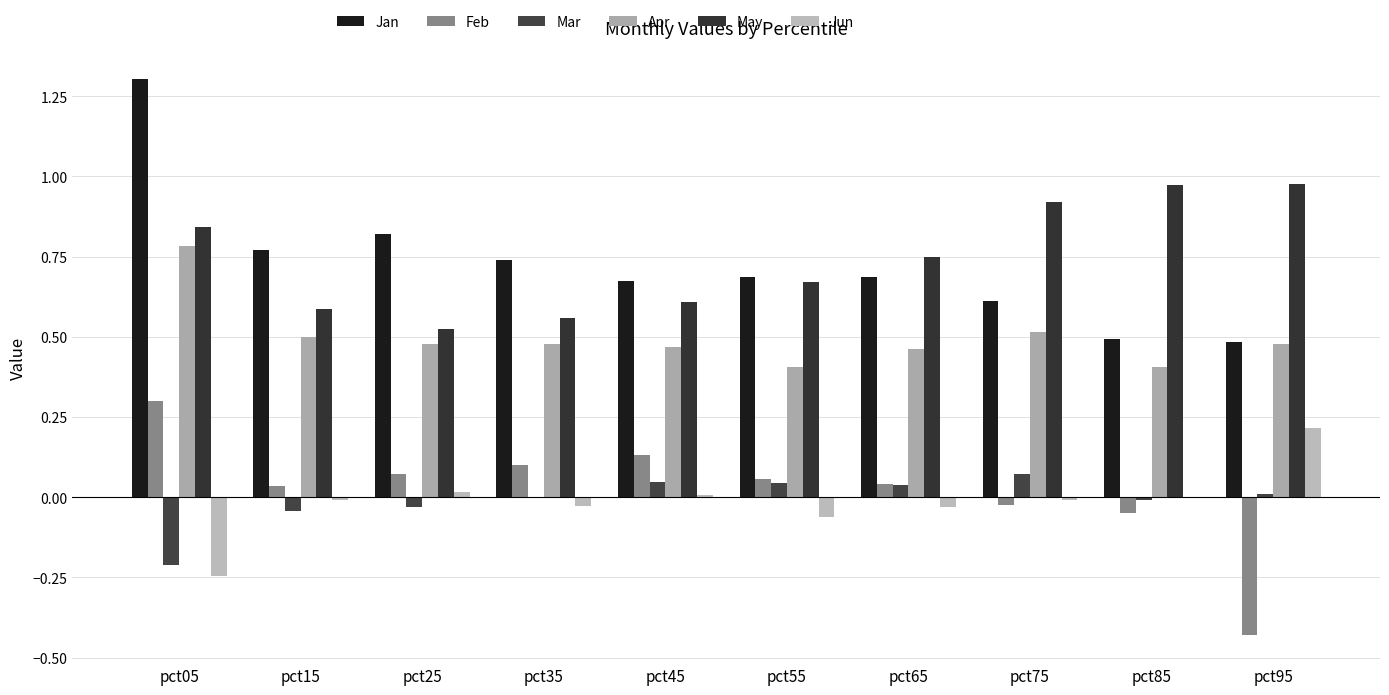

Which series has the largest total across all categories?

May